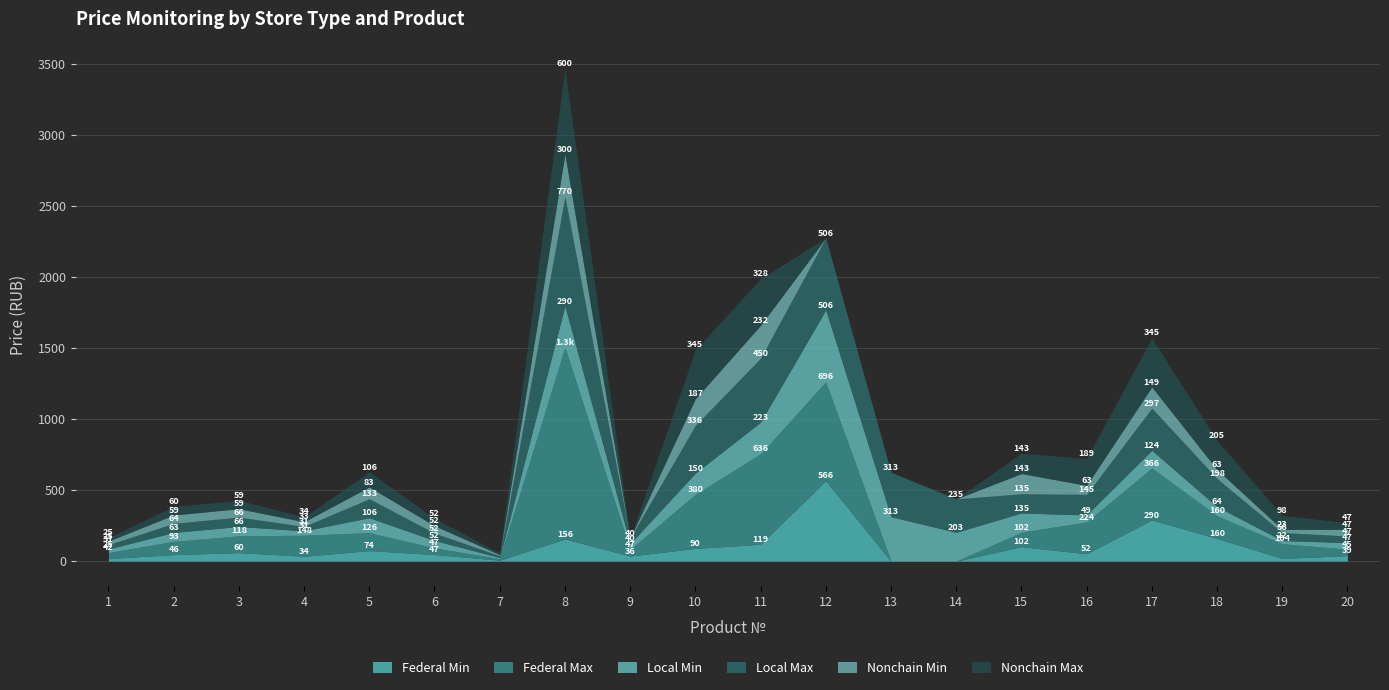

What is the approximate value of Local Max at 5?

133.3